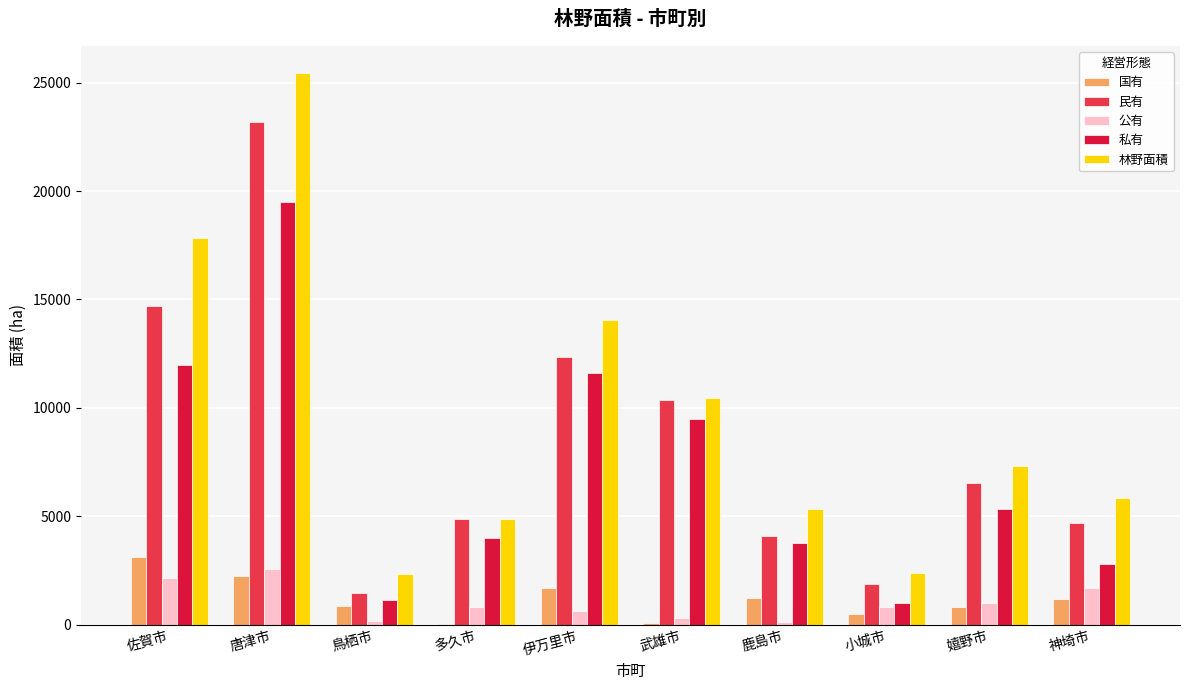

What are all the series names shown in the legend?

国有, 民有, 公有, 私有, 林野面積